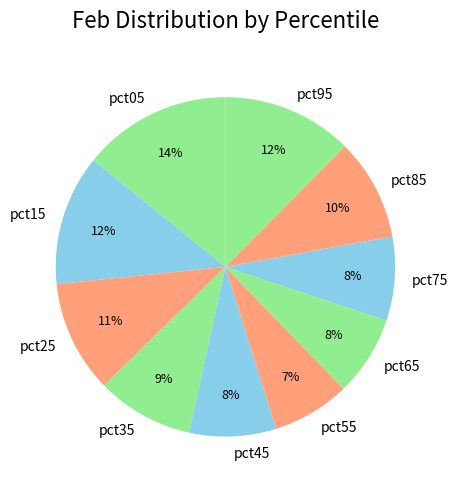

Is pct55 the majority of the pie?

No